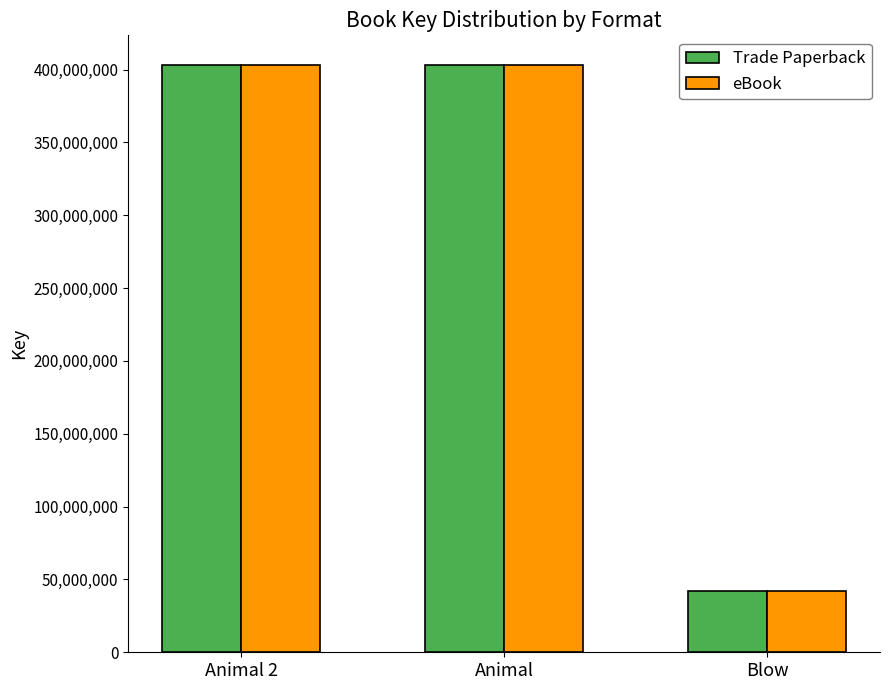

What is the total value across all series at Blow?

83649376